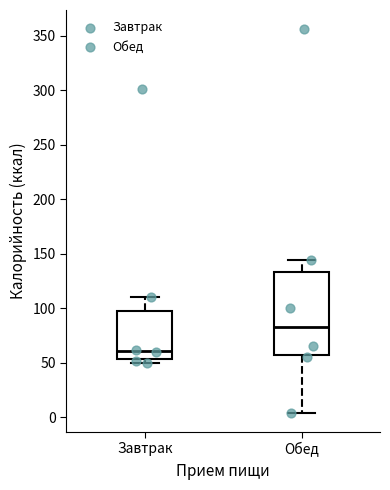

Where is the lower edge of the box for Обед on the y-axis? The values are not printed on the chart, so give them approximately, as read against the axis.

60